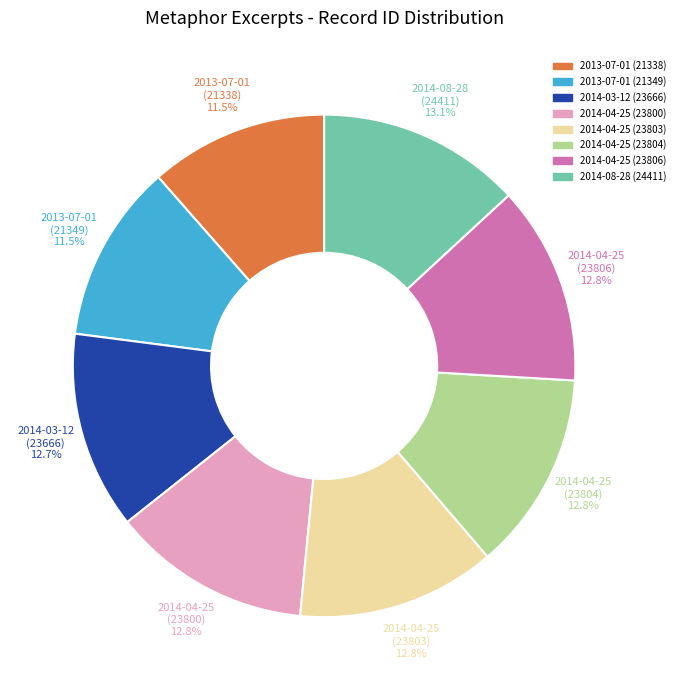

True or false: 2014-04-25 (23806) accounts for 13% of the total.

True